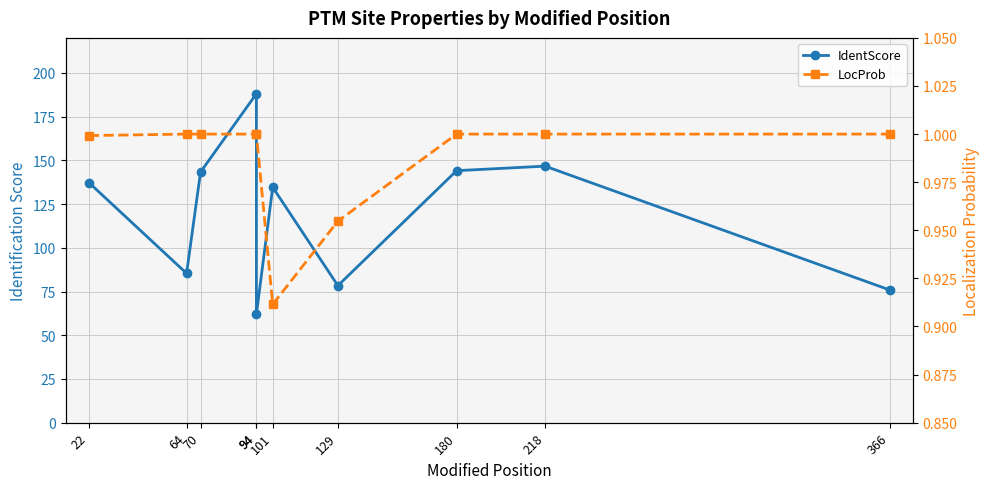

True or false: LocProb and IdentScore intersect in this chart.

False